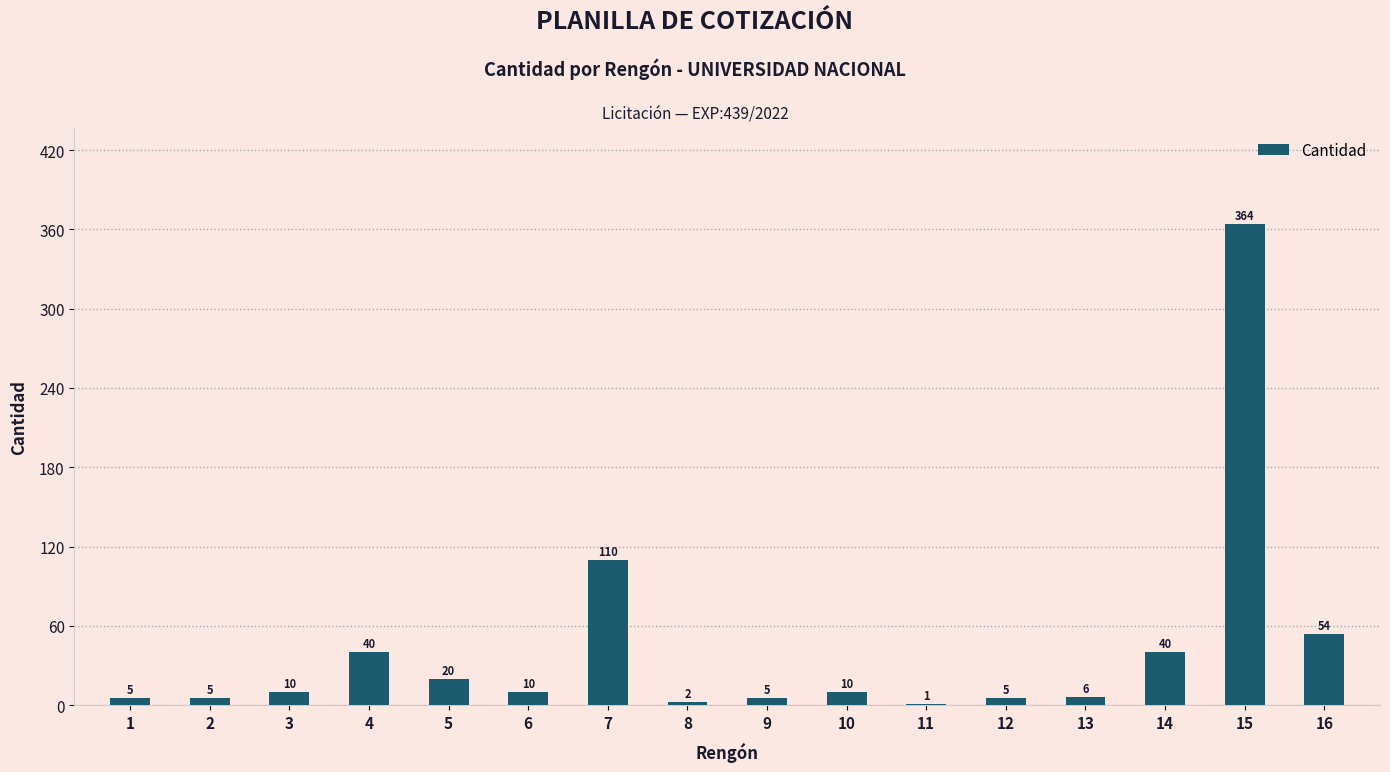

What is the sum of the values at 16 and 14?

94